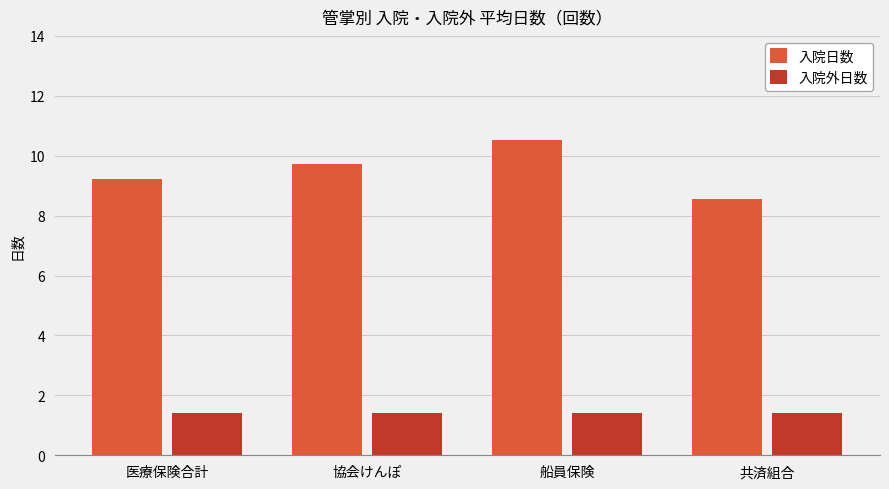

What is the sum of the 入院日数 values at 共済組合 and 船員保険?

19.1